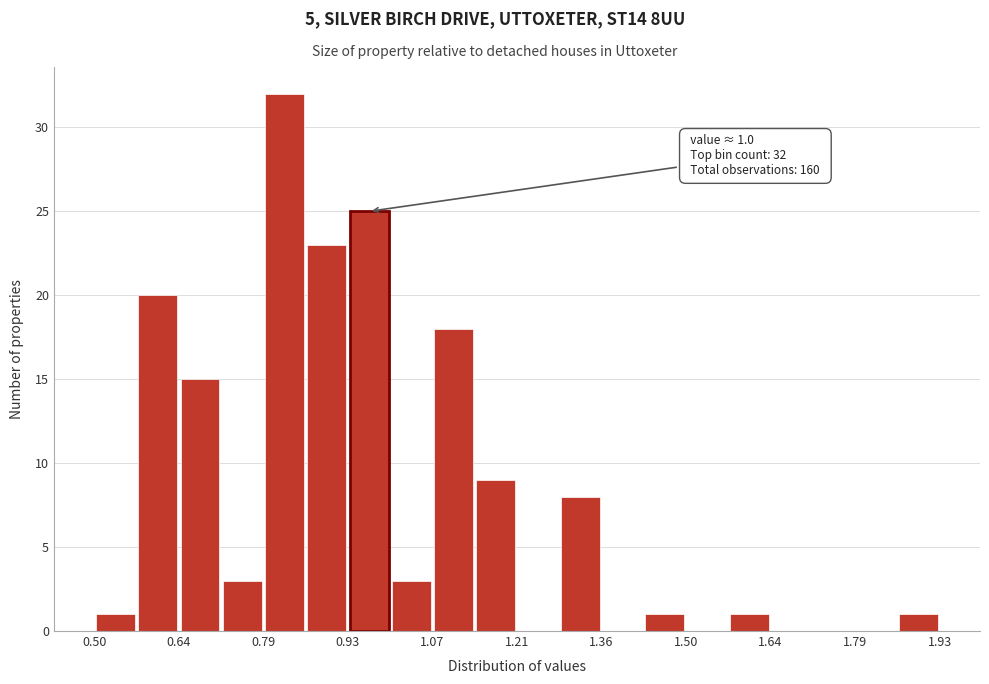

Around what value on the x-axis is the tallest bar? Give the approximate position of its centre, as read against the axis.

0.82